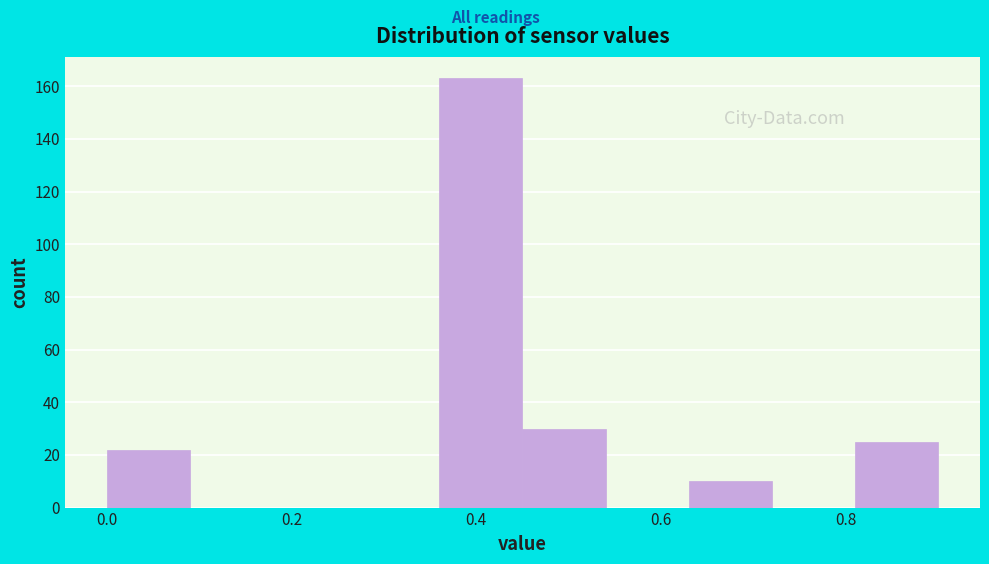

Reading left to right, list every bar in this chart as the range it spans on the x-axis followed by its height. Neither the bar edges nor the heights are printed on the chart, so give them approximately, as read against the axes.

0.00 to 0.09: 22
0.09 to 0.18: 0
0.18 to 0.27: 0
0.27 to 0.36: 0
0.36 to 0.45: 164
0.45 to 0.54: 30
0.54 to 0.63: 0
0.63 to 0.72: 10
0.72 to 0.81: 0
0.81 to 0.90: 26